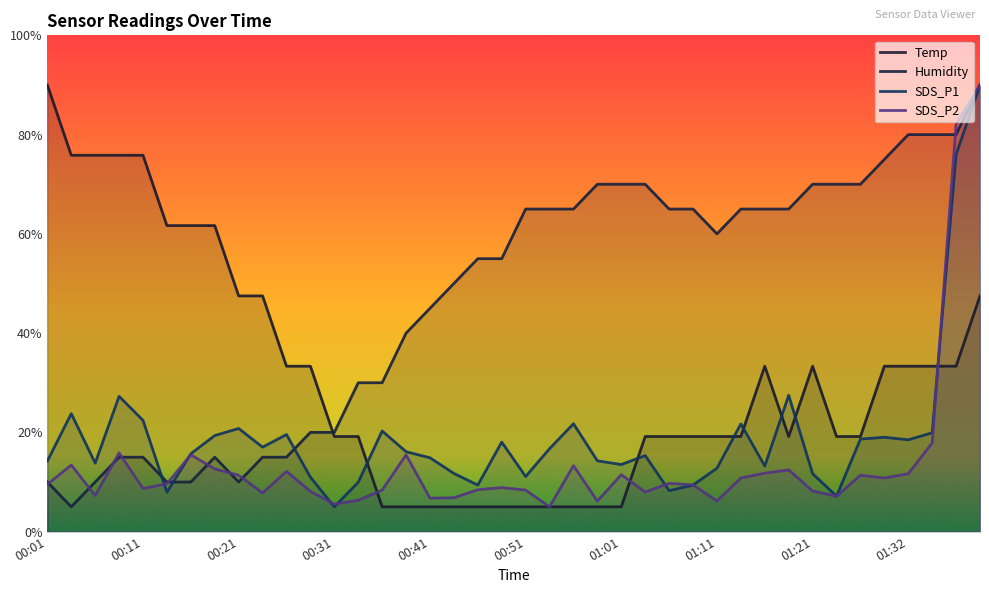

What is the difference between the maximum and second lowest values in the Temp series?

85.0